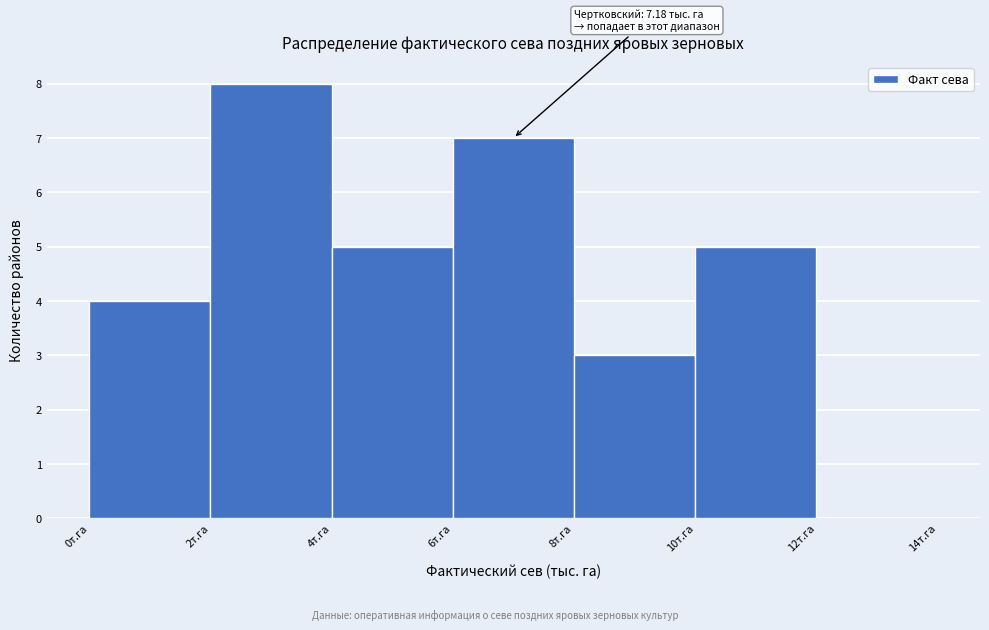

Which range on the x-axis has the tallest bar?

2 to 4